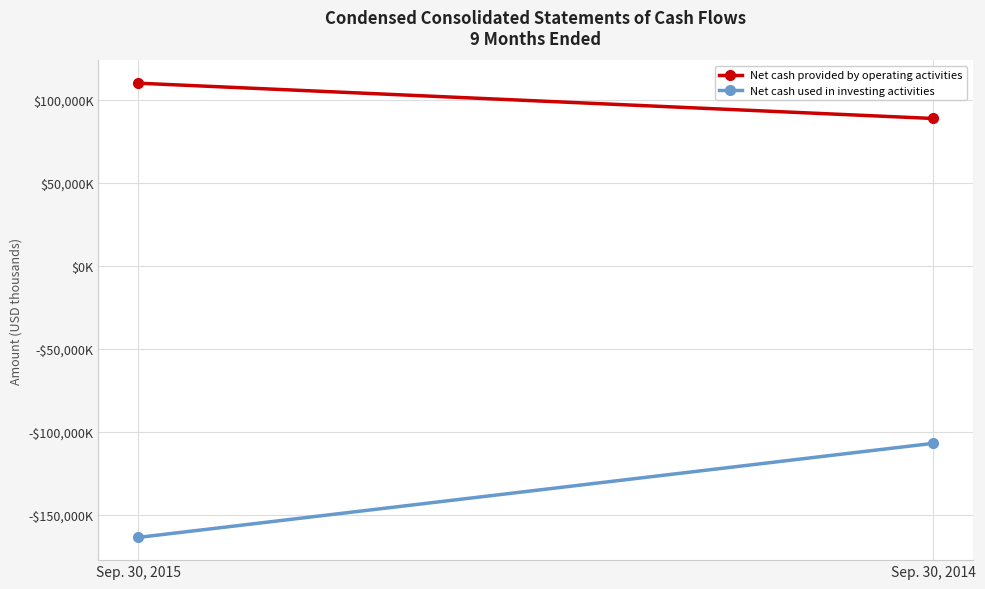

What is the value of the Net cash used in investing activities point at the 2nd from the left?

-106867